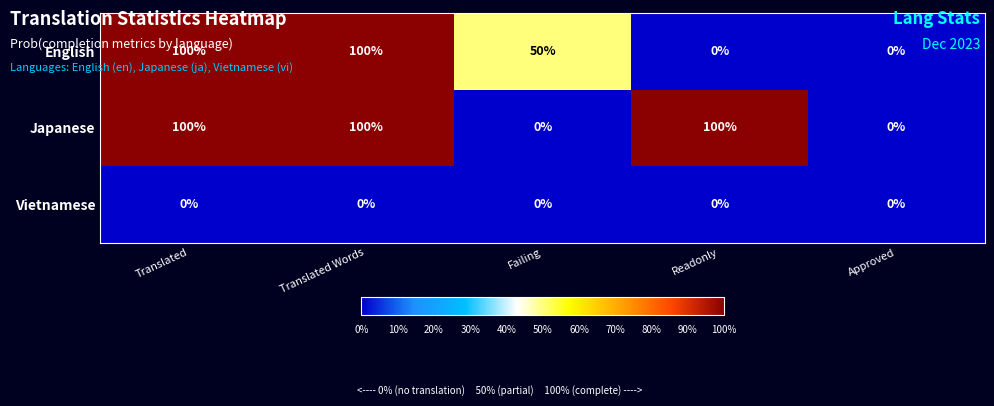

The English series shows 59 at Readonly. True or false?

False